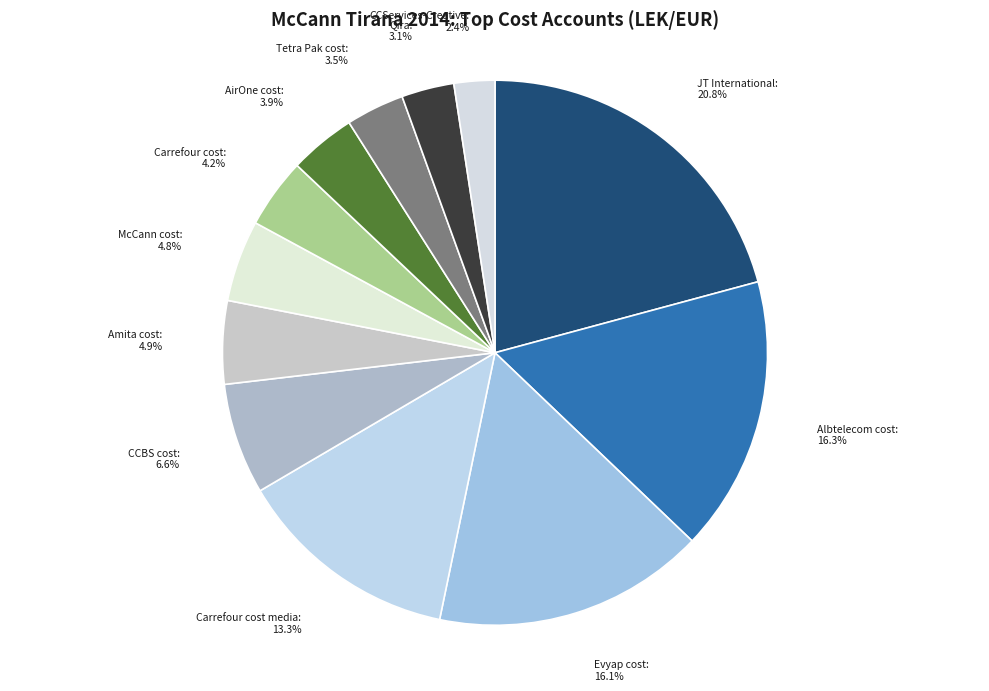

How many slices are in this pie chart?

12